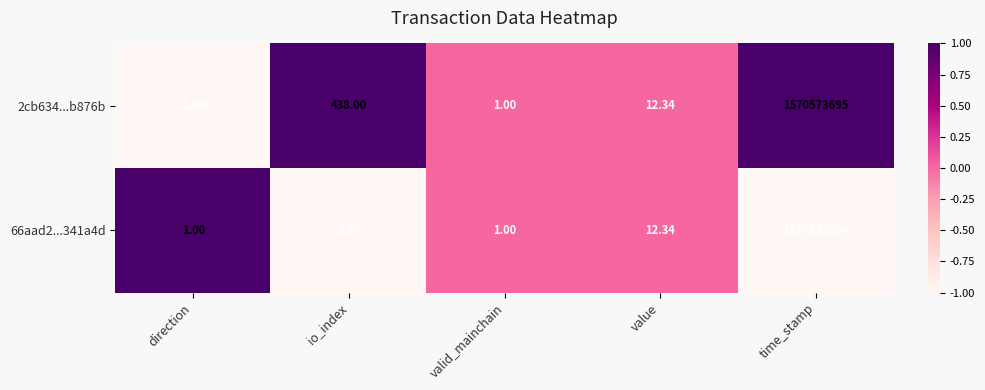

Where is 66aad2...341a4d nearest to the value 785266797?

value